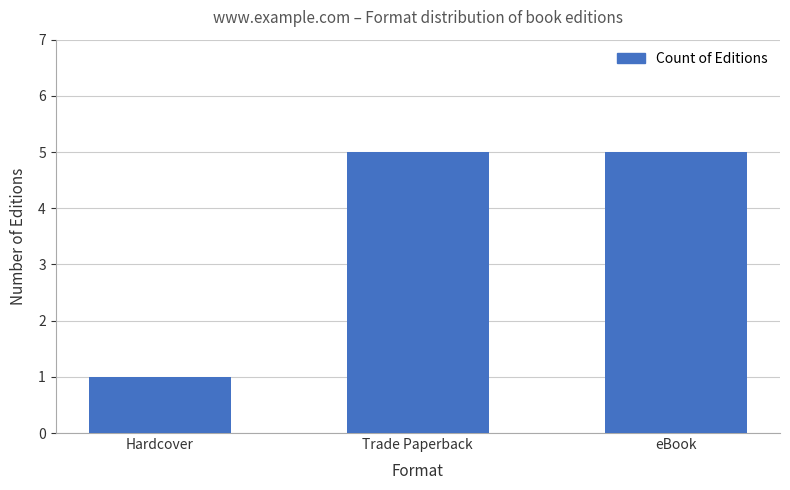

Does the chart contain stacked bars?

No